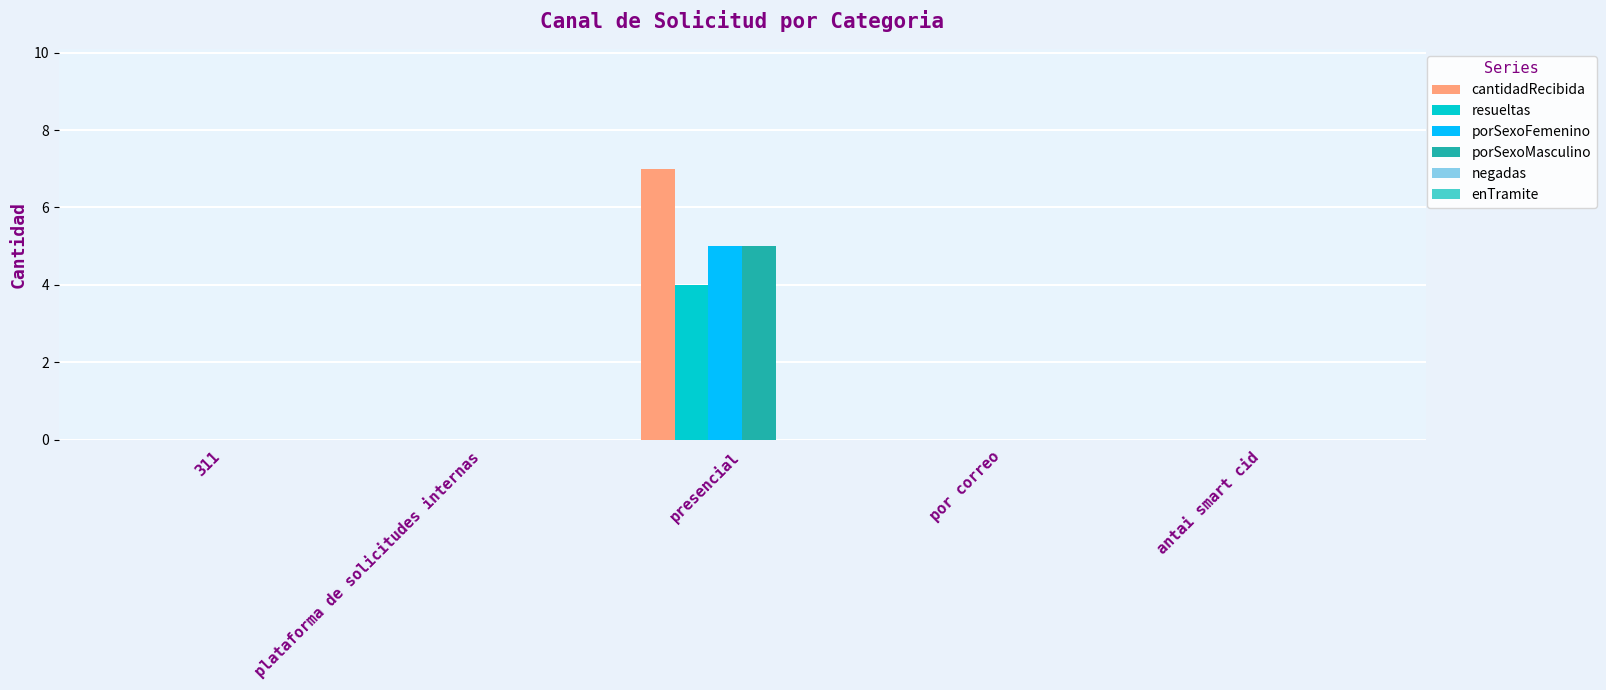

What value does the cantidadRecibida series have at presencial?

7